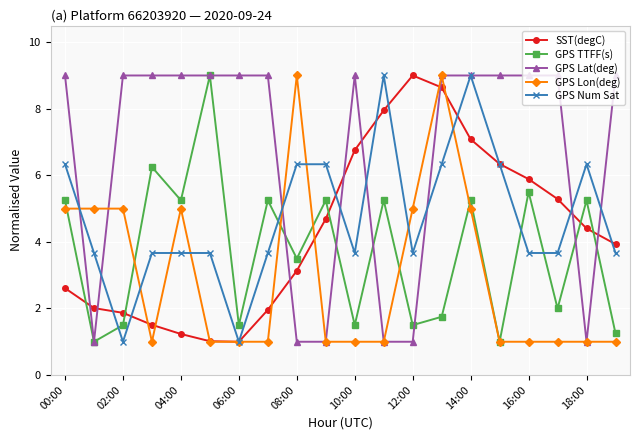

True or false: GPS TTFF(s) has more than 2 interior local peaks.

True